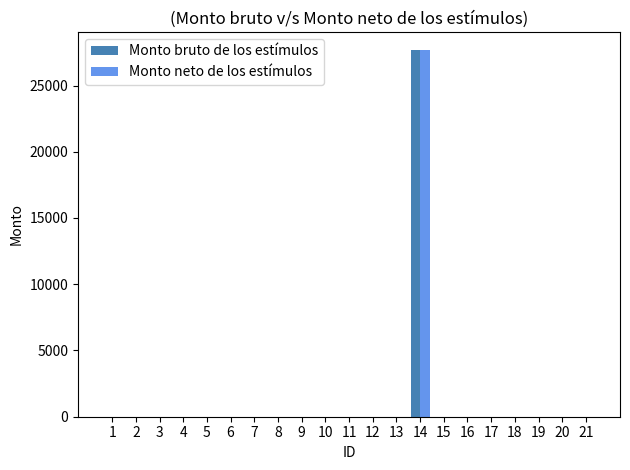

Reading left to right, extract all data points from this chart.

Monto bruto de los estímulos: 1=0	2=0	3=0	4=0	5=0	6=0	7=0	8=0	9=0	10=0	11=0	12=0	13=0	14=27669	15=0	16=0	17=0	18=0	19=0	20=0	21=0
Monto neto de los estímulos: 1=0	2=0	3=0	4=0	5=0	6=0	7=0	8=0	9=0	10=0	11=0	12=0	13=0	14=27669	15=0	16=0	17=0	18=0	19=0	20=0	21=0